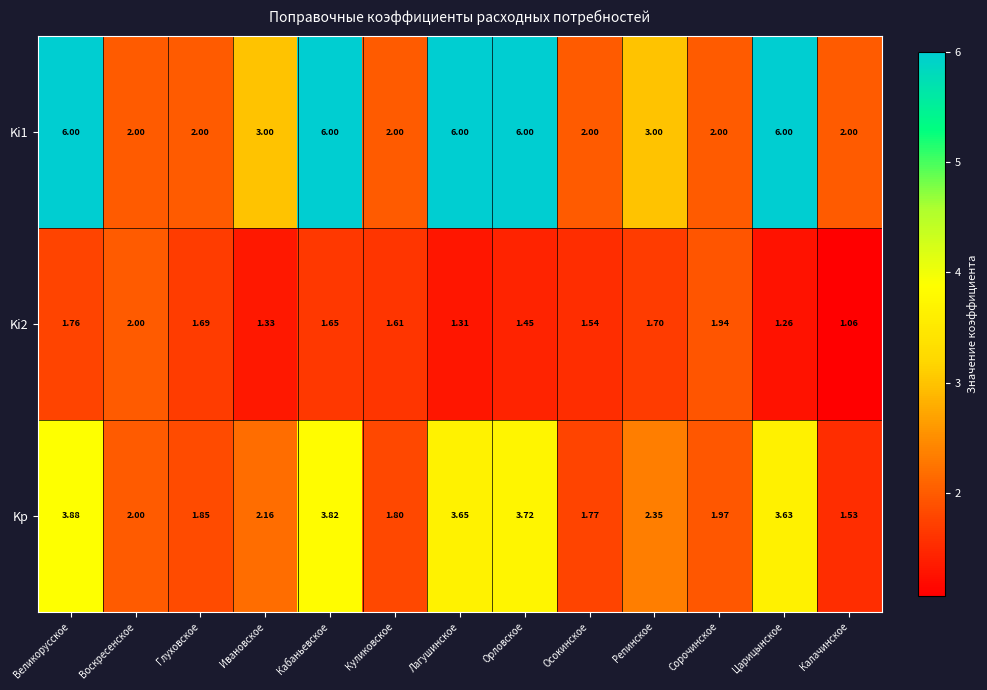

Where does the Ki1 series first go above 3?

Великорусское